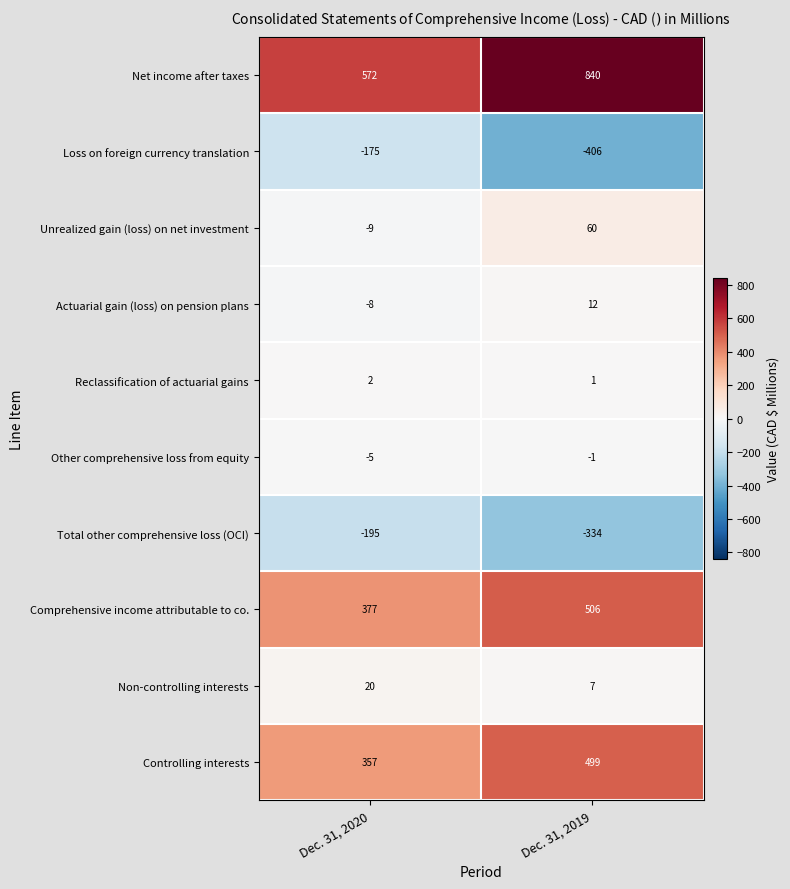

What is the total value across all series at Dec. 31, 2019?

1184